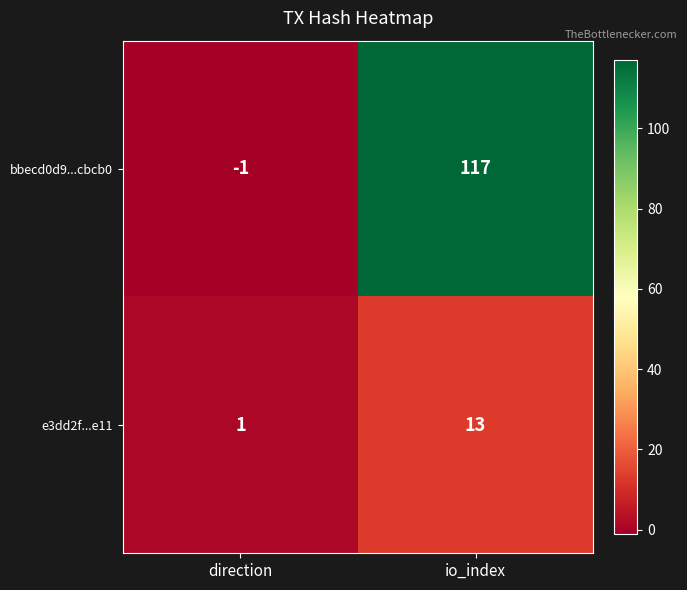

List the series in order of their peak value, highest first.

bbecd0d9...cbcb0, e3dd2f...e11